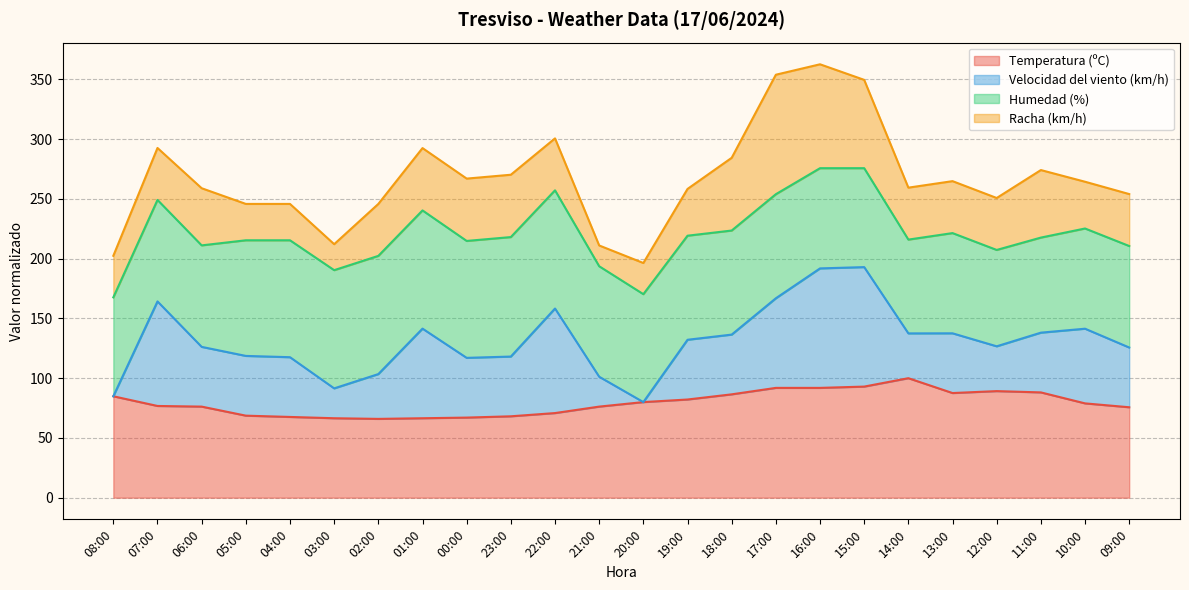

Is the value of Humedad (%) at 08:00 greater than the value of Racha (km/h) at 21:00?

Yes